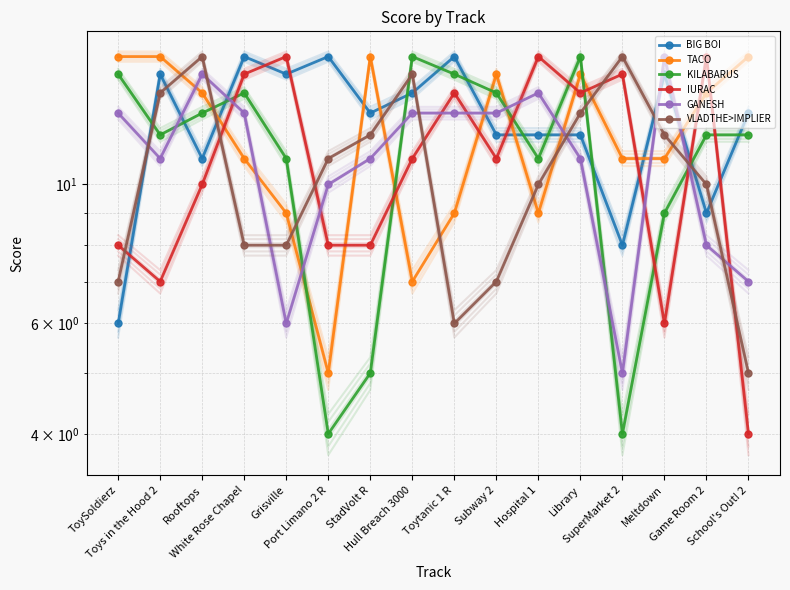

The KILABARUS series shows 12 at Toys in the Hood 2. True or false?

True